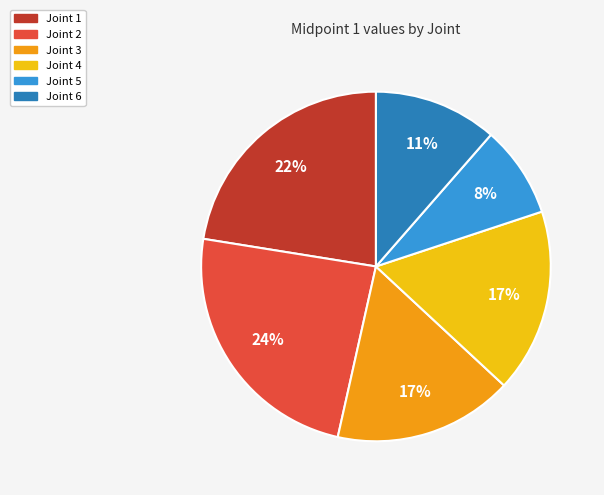

True or false: Joint 5 accounts for 8% of the total.

True